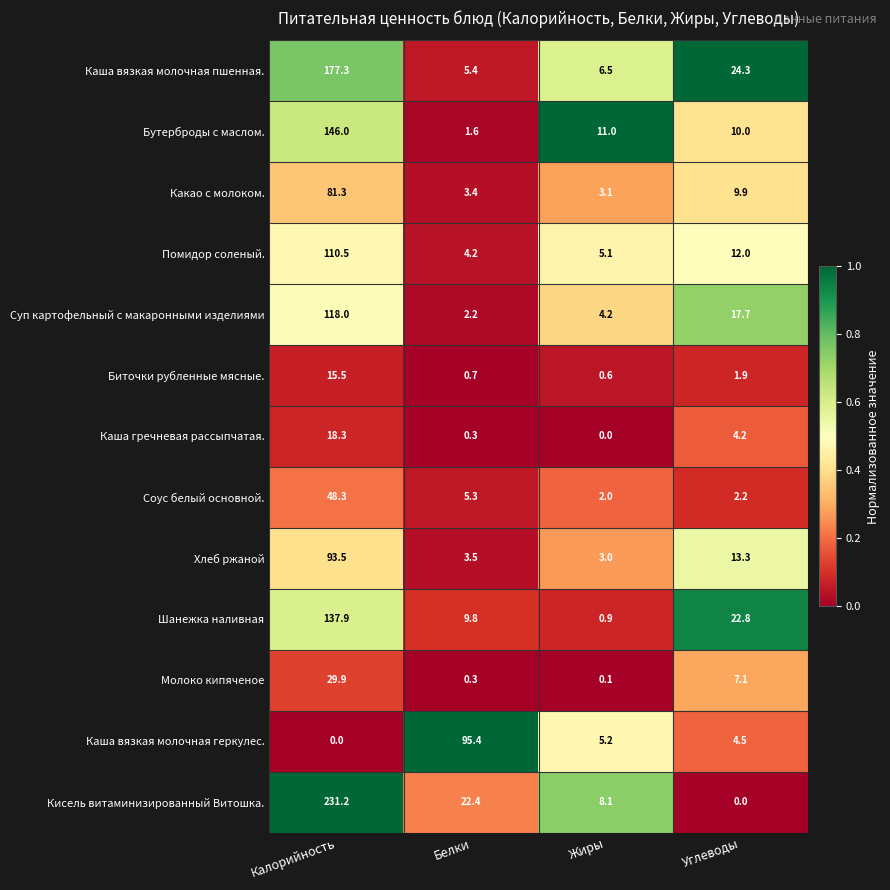

Rank the series at Углеводы from highest to lowest value.

Каша вязкая молочная пшенная., Шанежка наливная, Суп картофельный с макаронными изделиями, Хлеб ржаной, Помидор соленый., Бутерброды с маслом., Какао с молоком., Молоко кипяченое, Каша вязкая молочная геркулес., Каша гречневая рассыпчатая., Соус белый основной., Биточки рубленные мясные., Кисель витаминизированный Витошка.